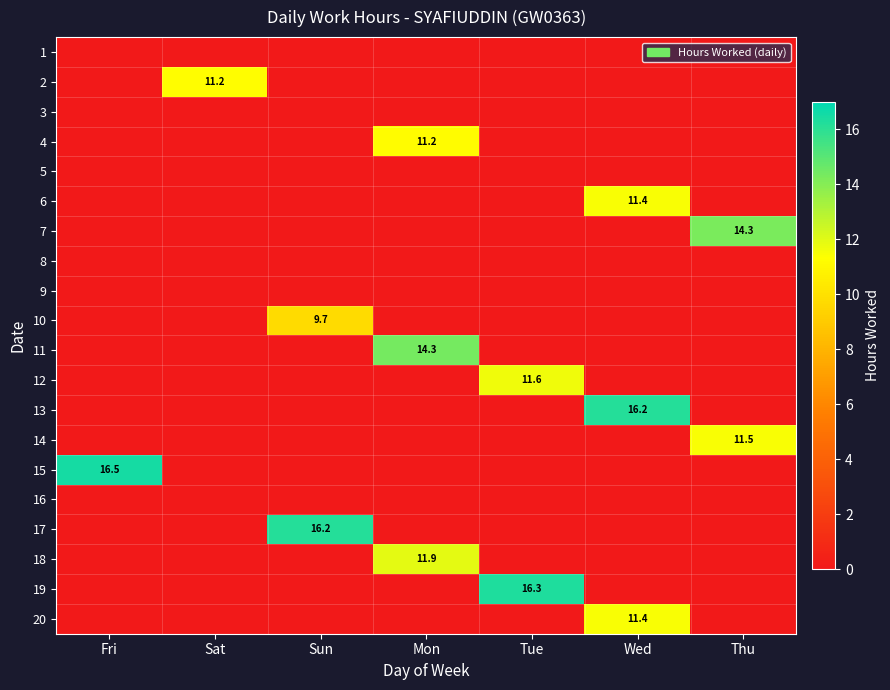

The value of 12 at Fri is -4.8. True or false?

False